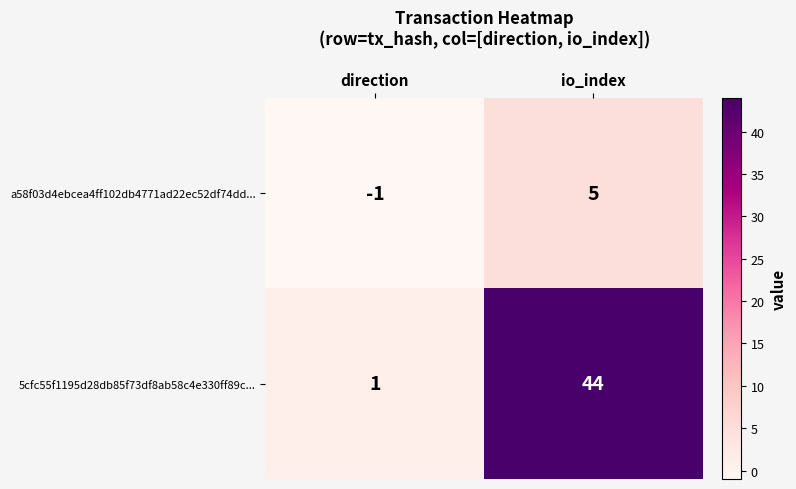

What is the difference between the highest and lowest values at io_index?

39